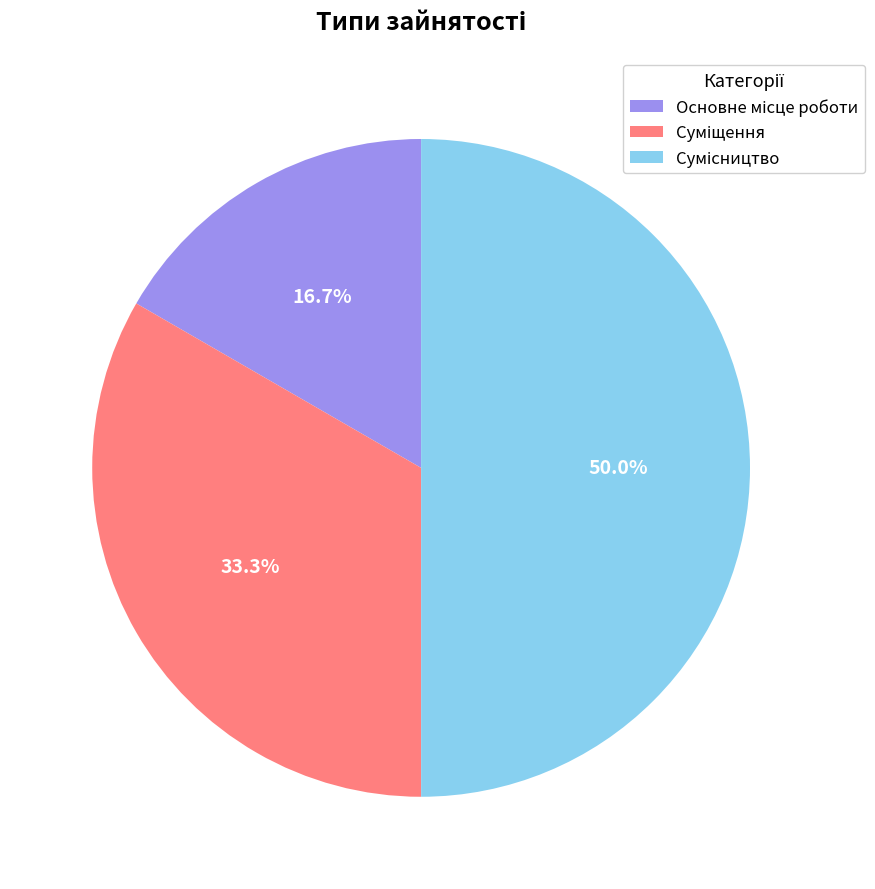

How many segments does this pie chart have?

3